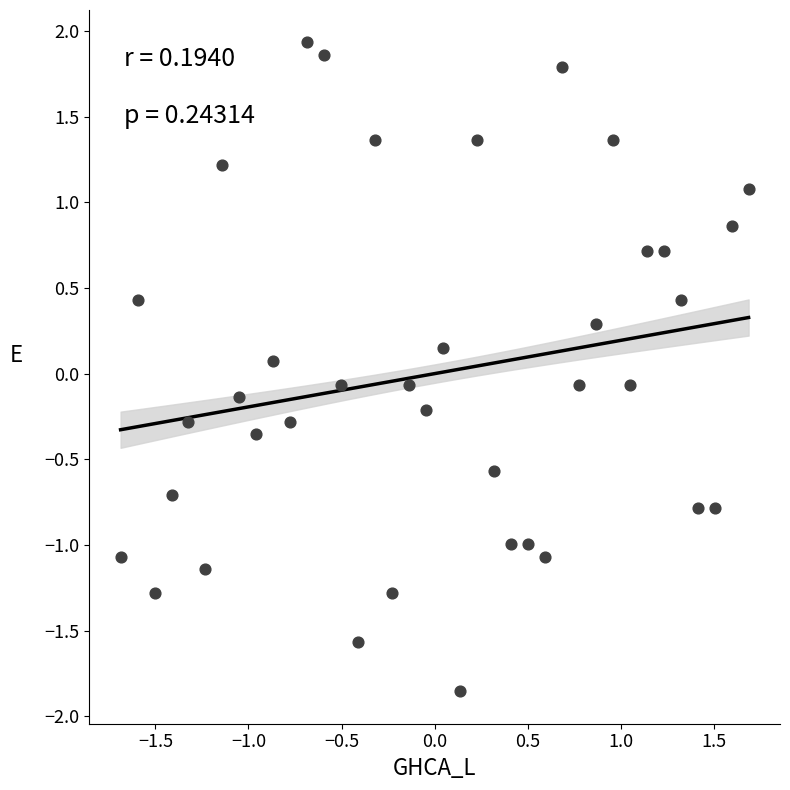

What is the range of Y values (max minus min)?

3.8